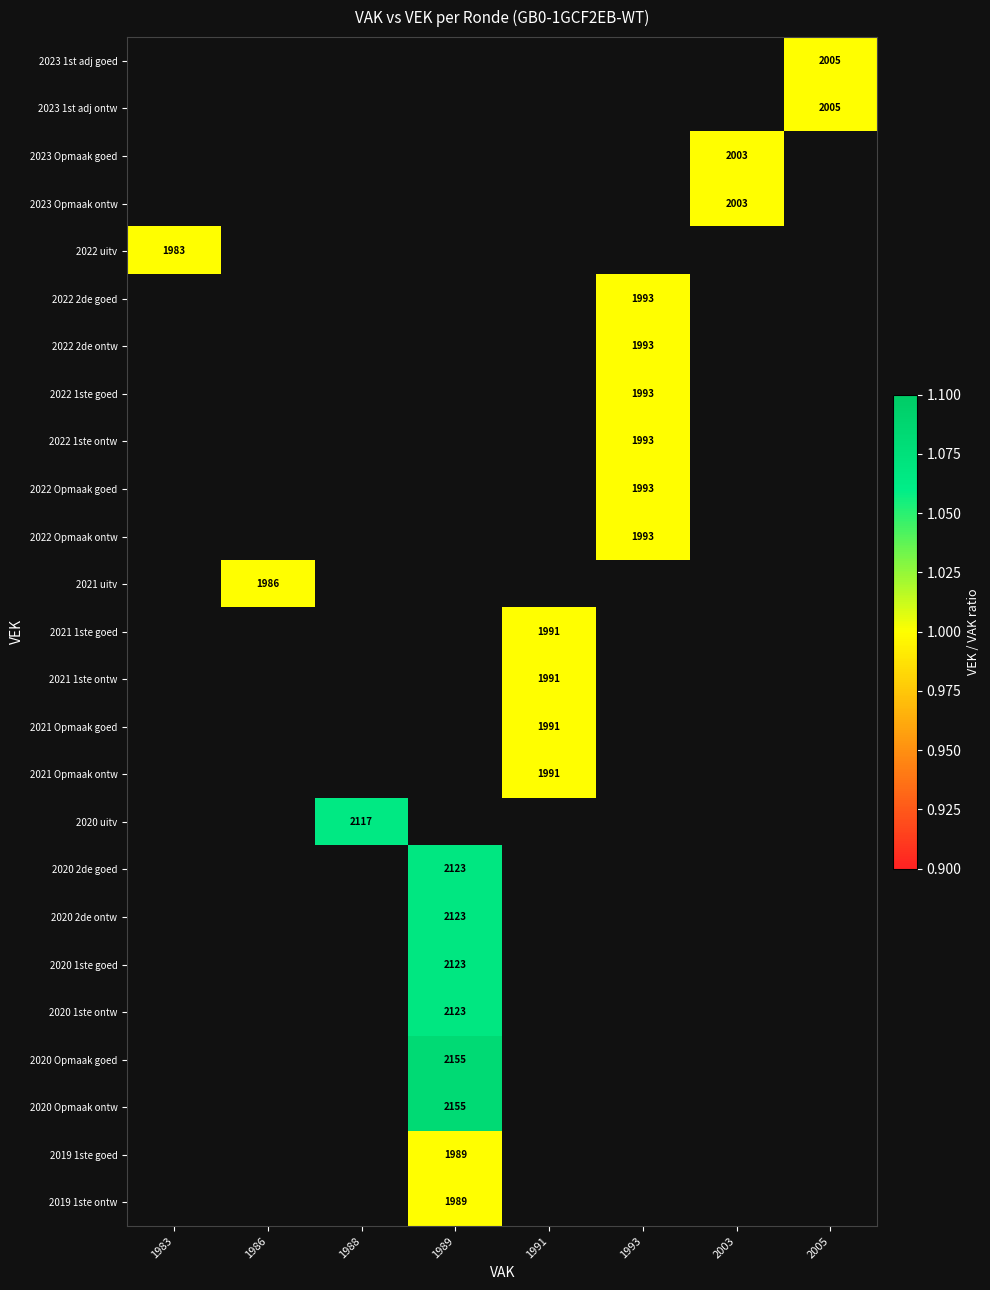

The 2020 1ste goed series shows 2123 at 1989. True or false?

True